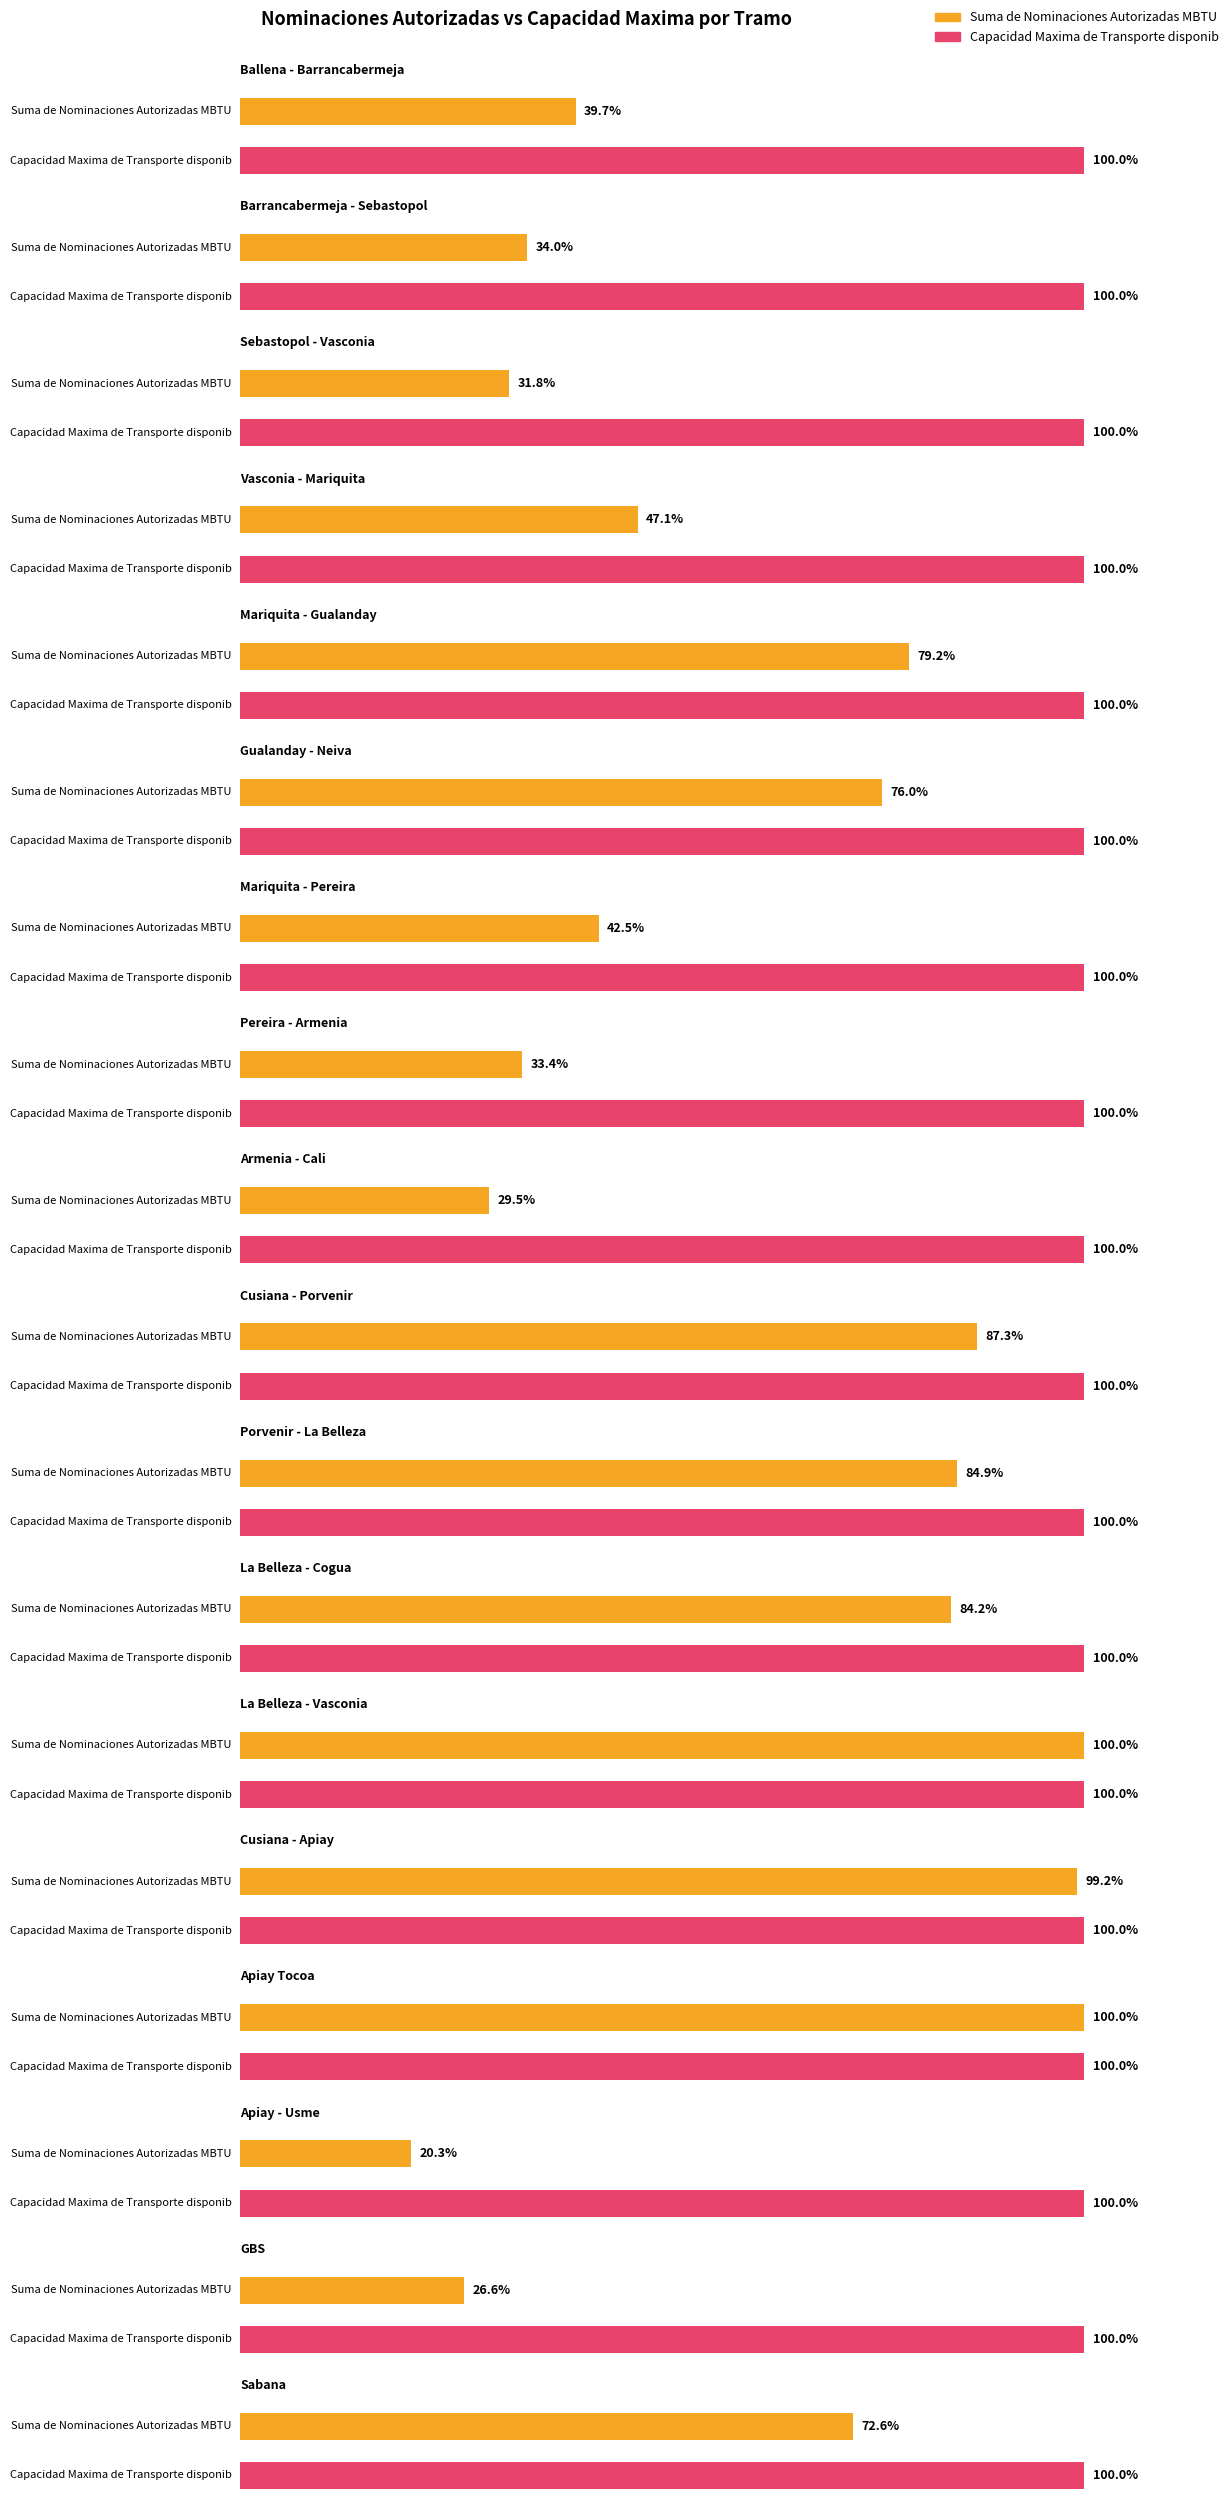

The Capacidad Maxima de Transporte disponib series shows 34581.6 at Apiay - Usme. True or false?

False